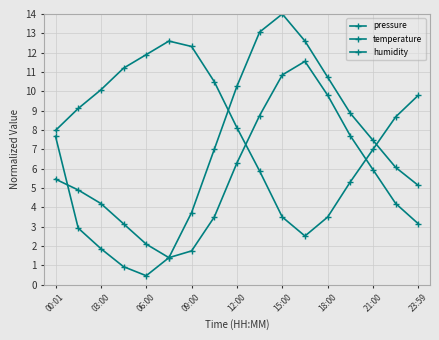

How many lines are shown in the chart?

3